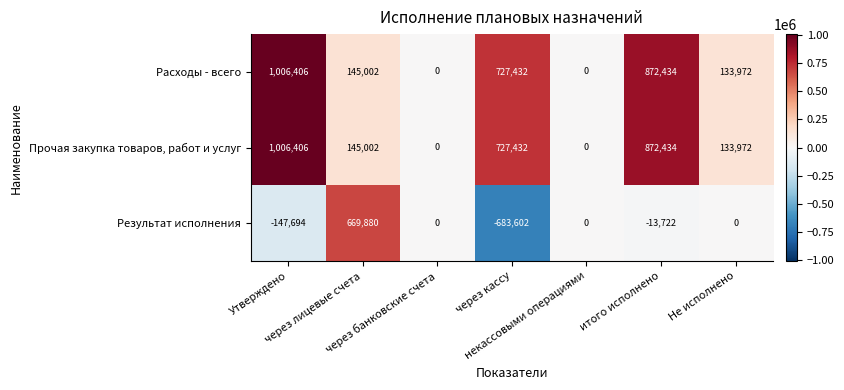

Count the Расходы - всего values in the range 0 to 872434.

6